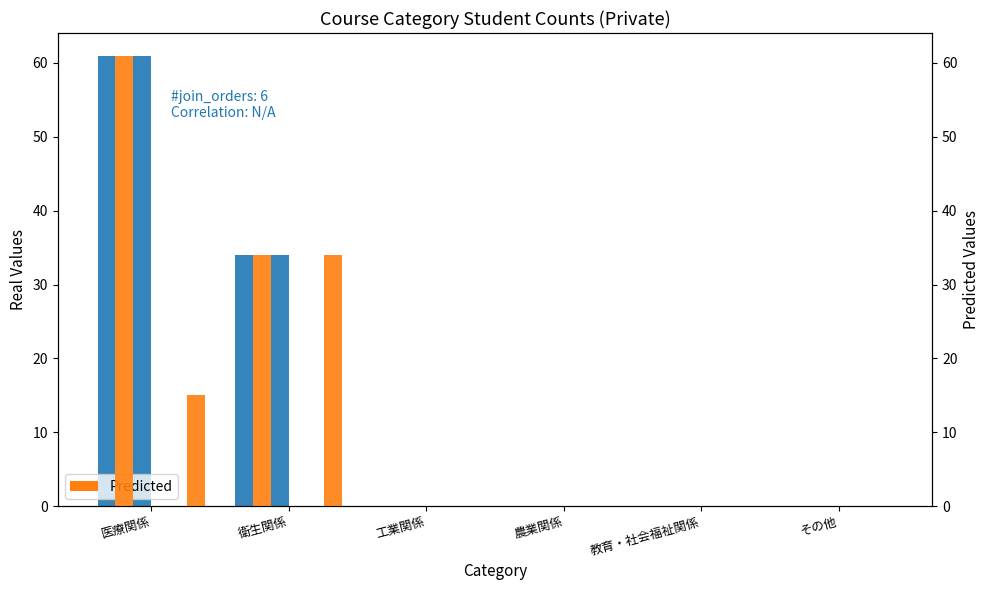

What is the total value across all series at 衛生関係?

136